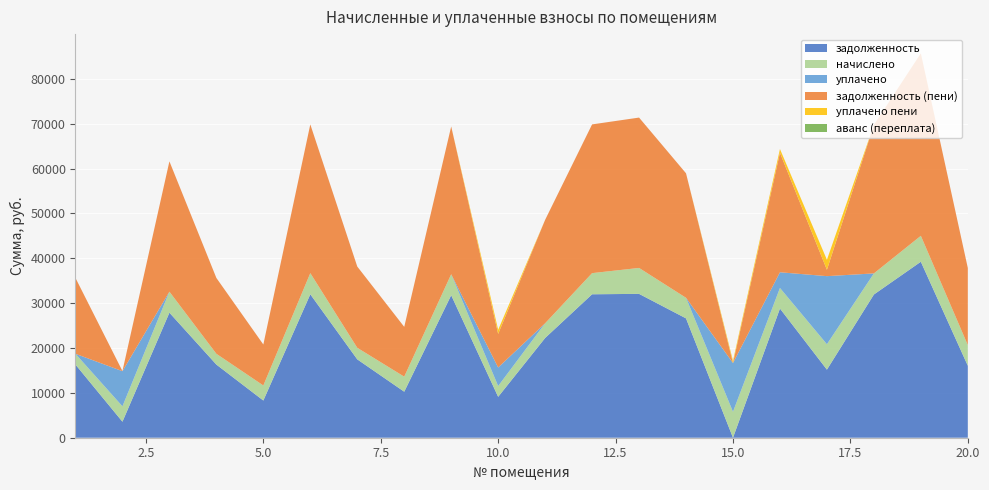

Reading right to left, extract all data points from this chart.

задолженность: 16046.5	39227.1	31921.6	15176.1	28797.2	1.3	26602.5	32066.7	31974.6	22234.0	9118.2	31762.8	10258.1	17469.5	31974.6	8293.2	16305.0	27874.8	3571.9	16305.0
начислено: 4594.2	5779.8	4703.4	5662.8	4586.4	5779.8	4586.4	5779.8	4711.2	3276.0	2402.4	4680.0	3354.0	2574.0	4711.2	3354.0	2402.4	4680.0	3432.0	2402.4
уплачено: 0.0	0.0	0.0	15176.1	3495.6	10873.0	0.0	0.0	0.0	0.0	4133.7	0.0	0.0	0.0	0.0	0.0	0.0	0.0	7832.0	0.0
задолженность (пени): 17195.1	40672.1	33097.4	1415.7	26630.4	0.0	27749.1	33511.7	33152.4	23053.0	7485.2	32932.8	11096.6	18113.0	33152.4	9131.7	16905.6	29044.8	29.9	16905.6
уплачено пени: 0.0	0.0	0.0	2231.4	840.7	460.0	0.0	0.0	0.0	0.0	921.3	0.0	0.0	0.0	0.0	0.0	0.0	0.0	0.0	0.0
аванс (переплата): 0.0	0.0	0.0	0.0	0.0	23.8	0.0	0.0	0.0	0.0	0.0	0.0	0.0	0.0	0.0	0.0	0.0	0.0	0.0	0.0